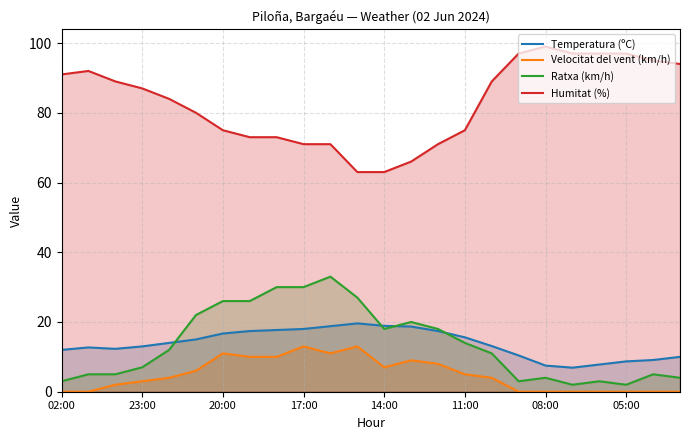

At which label does Humitat (%) reach its peak?

08:00